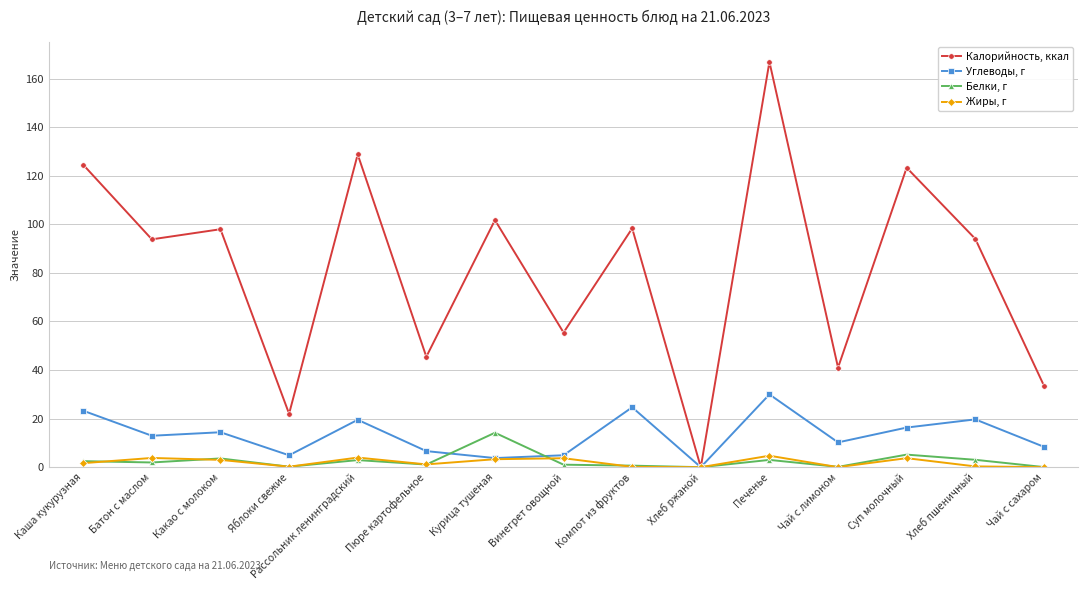

True or false: Калорийность, ккал has a value of 78.2 at Винегрет овощной.

False